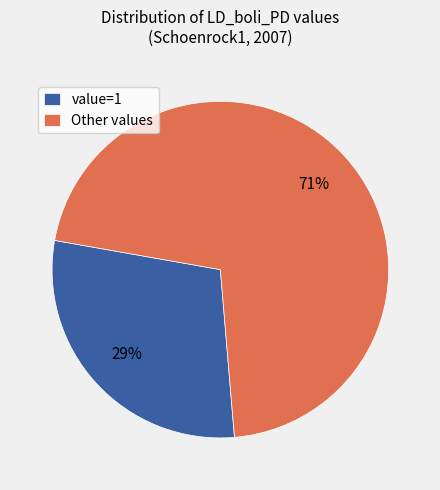

Is there a majority slice in this chart?

Yes